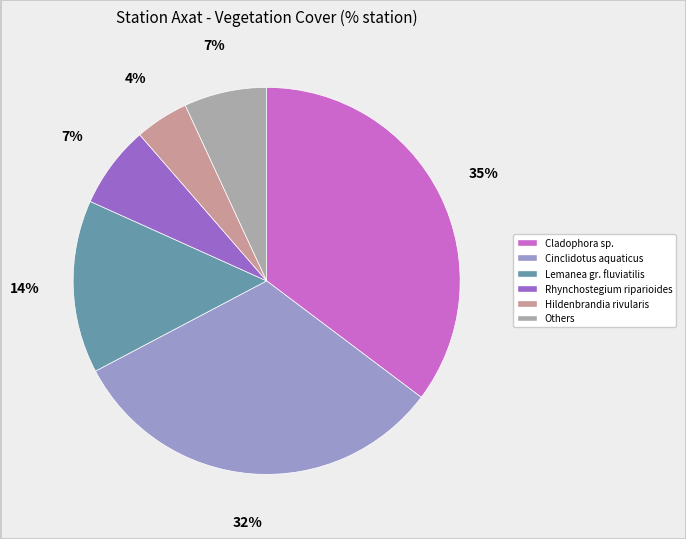

Is the sum of Others and Hildenbrandia rivularis greater than half?

No